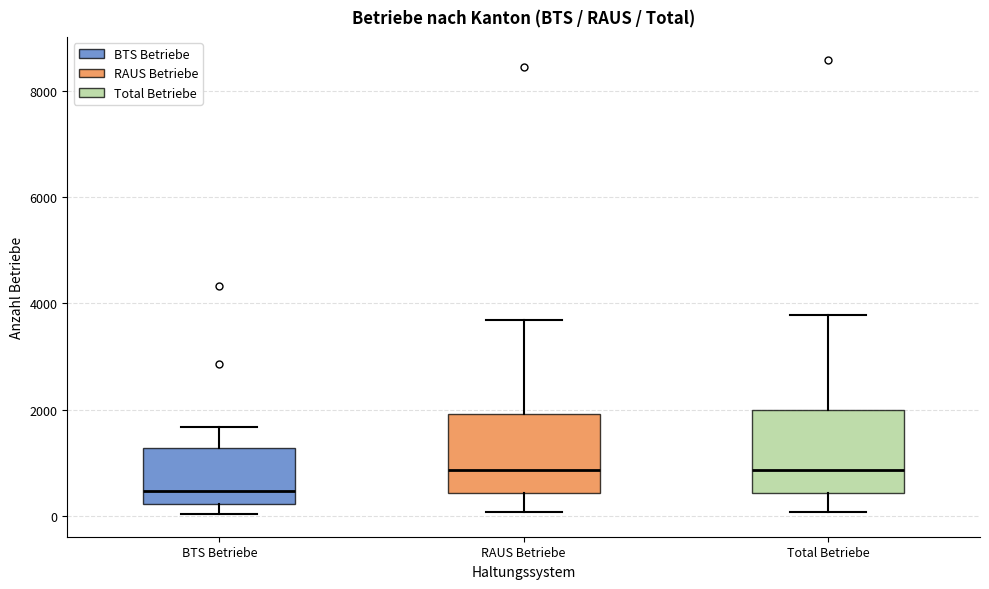

Which box has the lowest median line?

BTS Betriebe